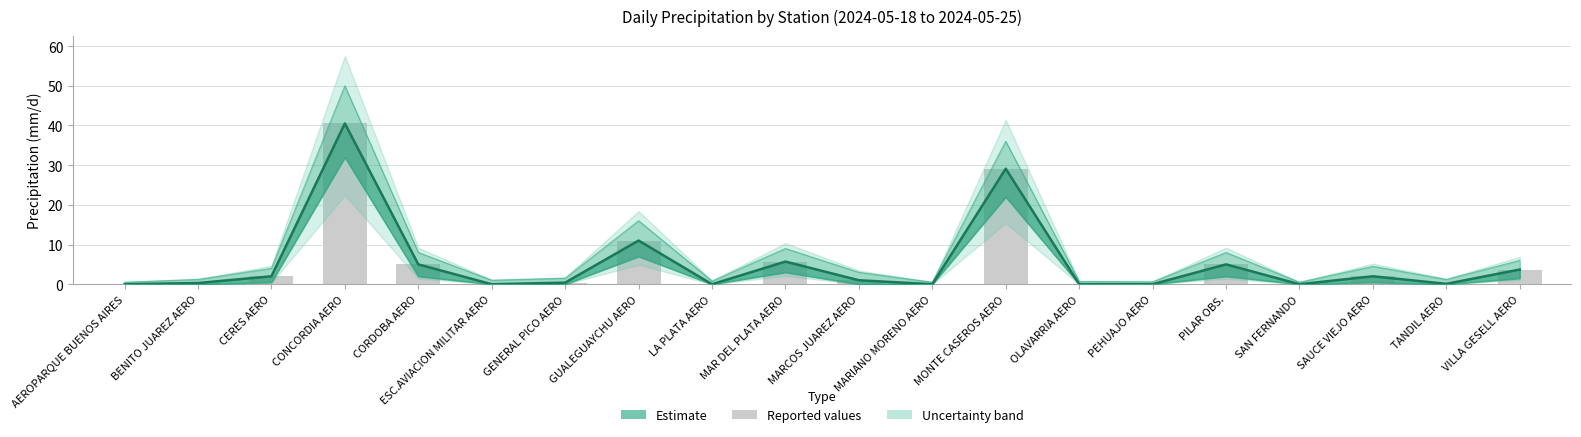

Which category has the lowest value in the Reported values series?

AEROPARQUE BUENOS AIRES